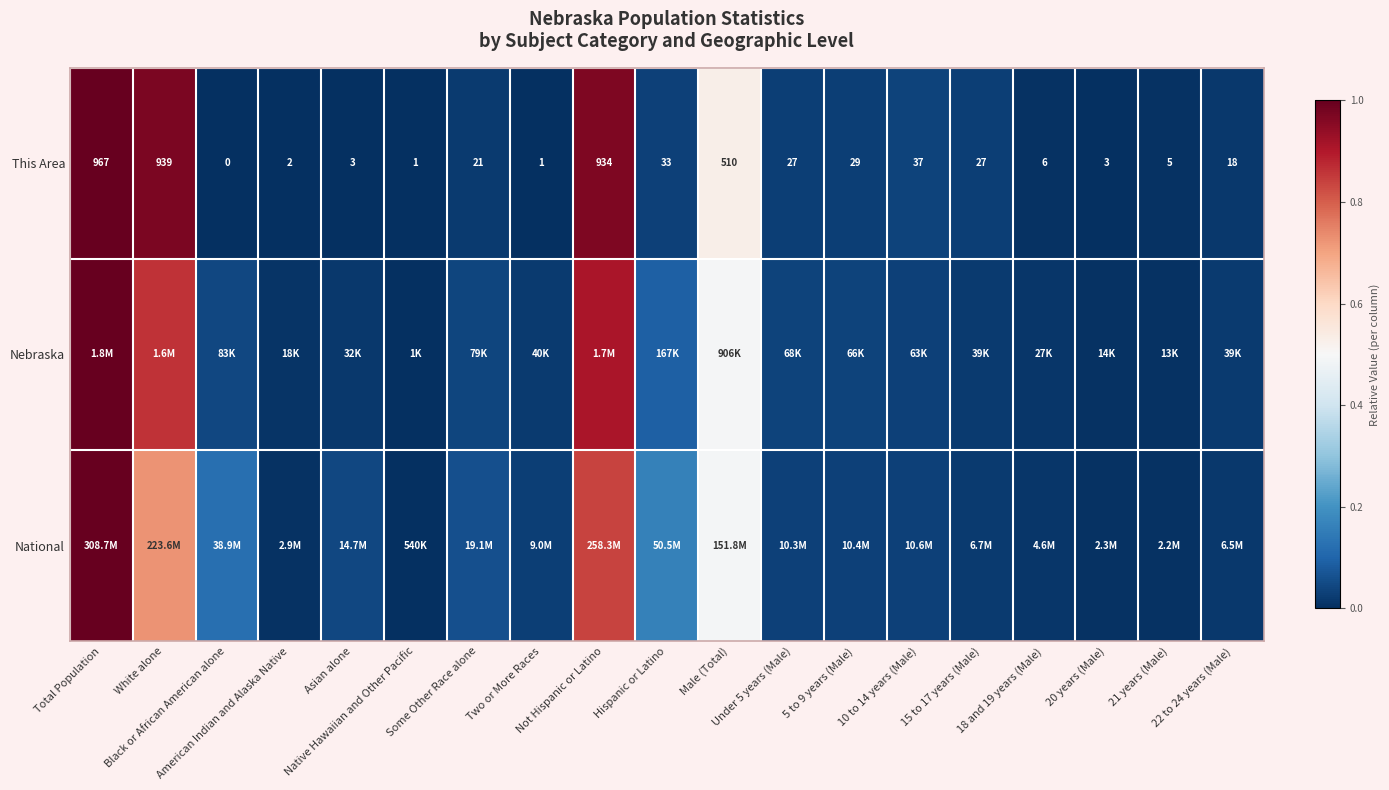

List the labels in order of This Area value, smallest first.

Black or African American alone, Native Hawaiian and Other Pacific, Two or More Races, American Indian and Alaska Native, Asian alone, 20 years (Male), 21 years (Male), 18 and 19 years (Male), 22 to 24 years (Male), Some Other Race alone, Under 5 years (Male), 15 to 17 years (Male), 5 to 9 years (Male), Hispanic or Latino, 10 to 14 years (Male), Male (Total), Not Hispanic or Latino, White alone, Total Population